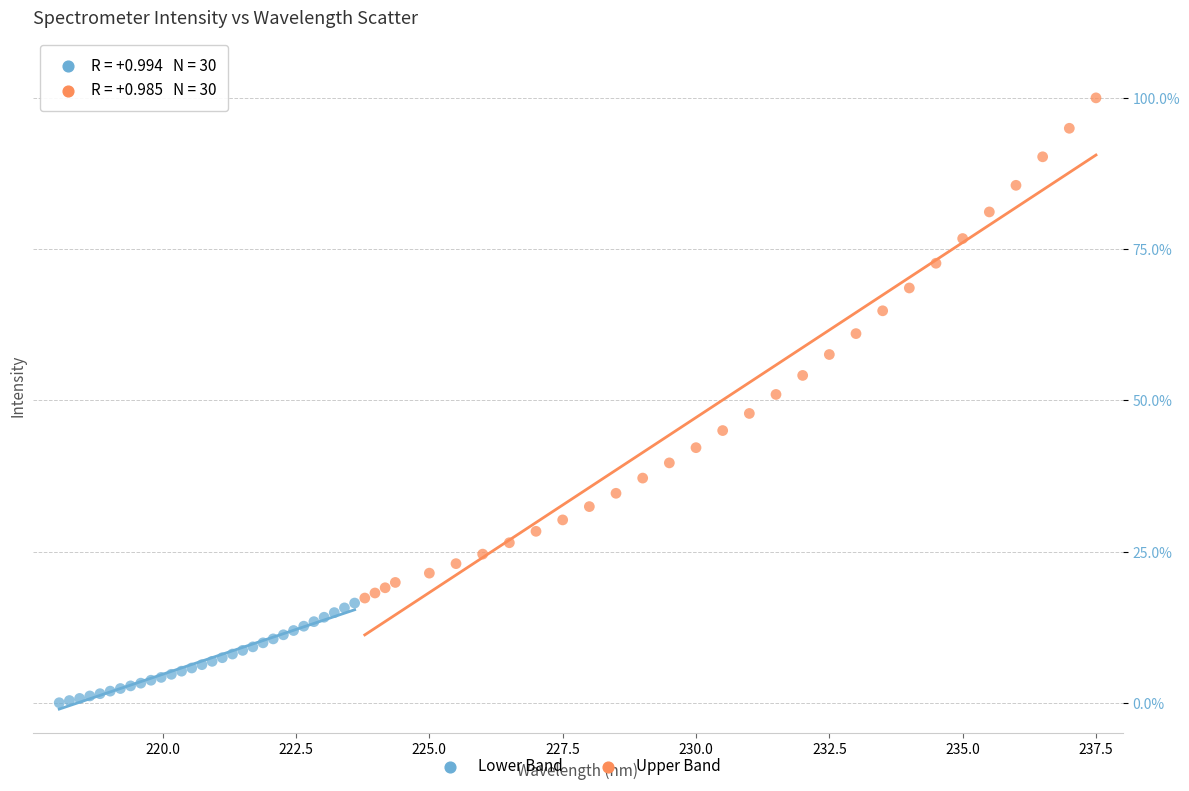

Which series has the largest Y range (max minus min)?

Upper Band